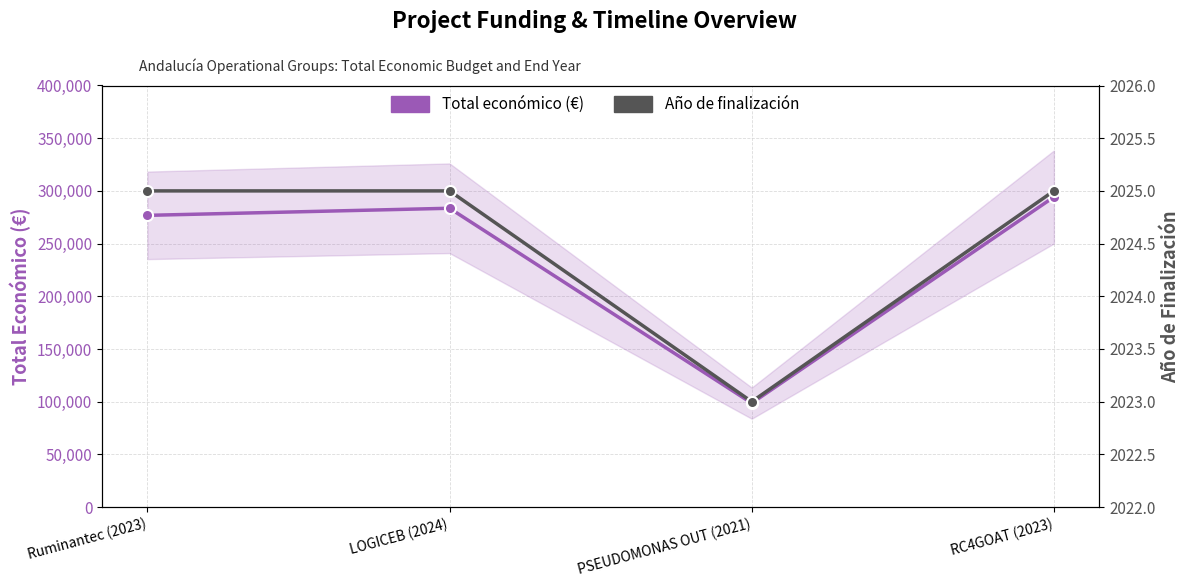

True or false: Total económico (€) has a value of 110736 at LOGICEB (2024).

False